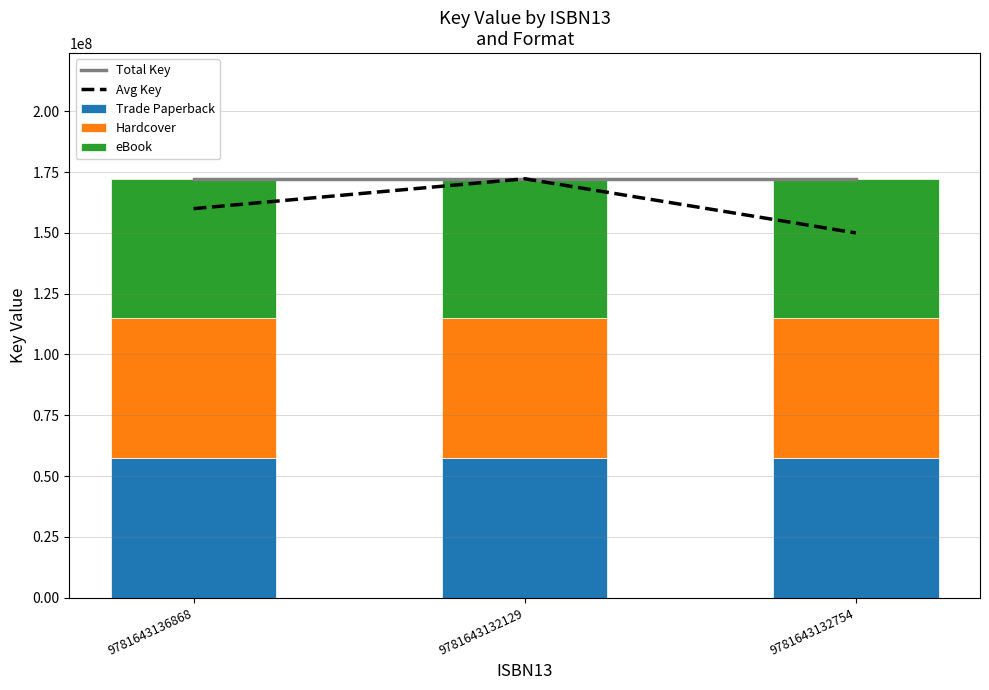

What is the smallest value displayed?

57424798.7